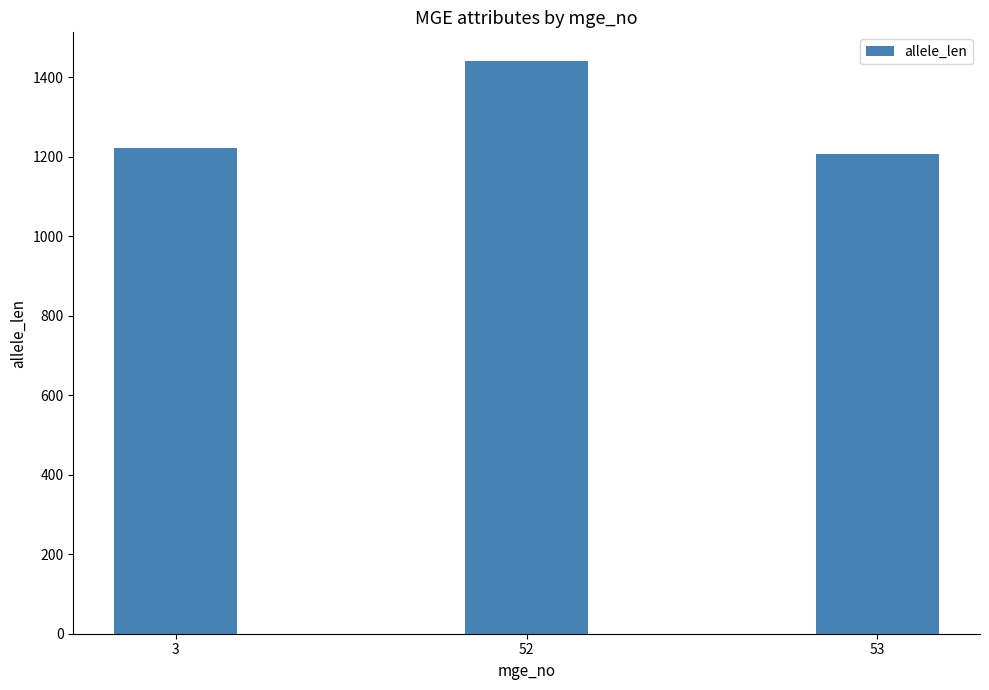

Rank the categories by value from highest to lowest.

52, 3, 53